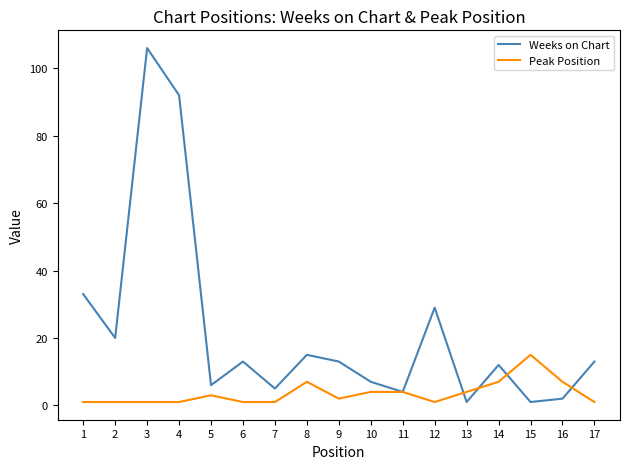

The value of Peak Position at 9 is 2. True or false?

True